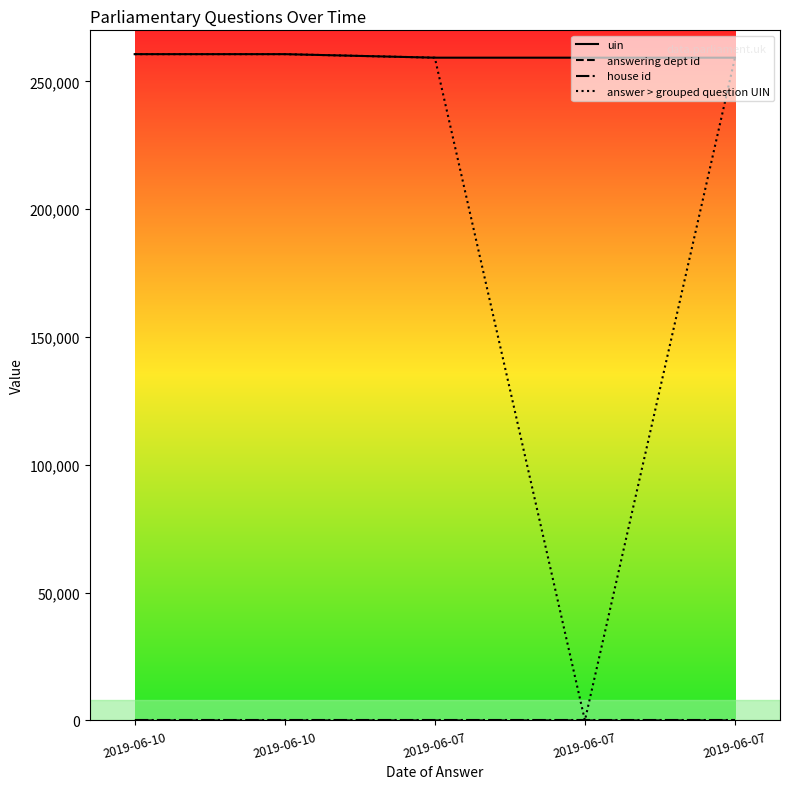

Which series has the largest range (max minus min)?

answer > grouped question UIN